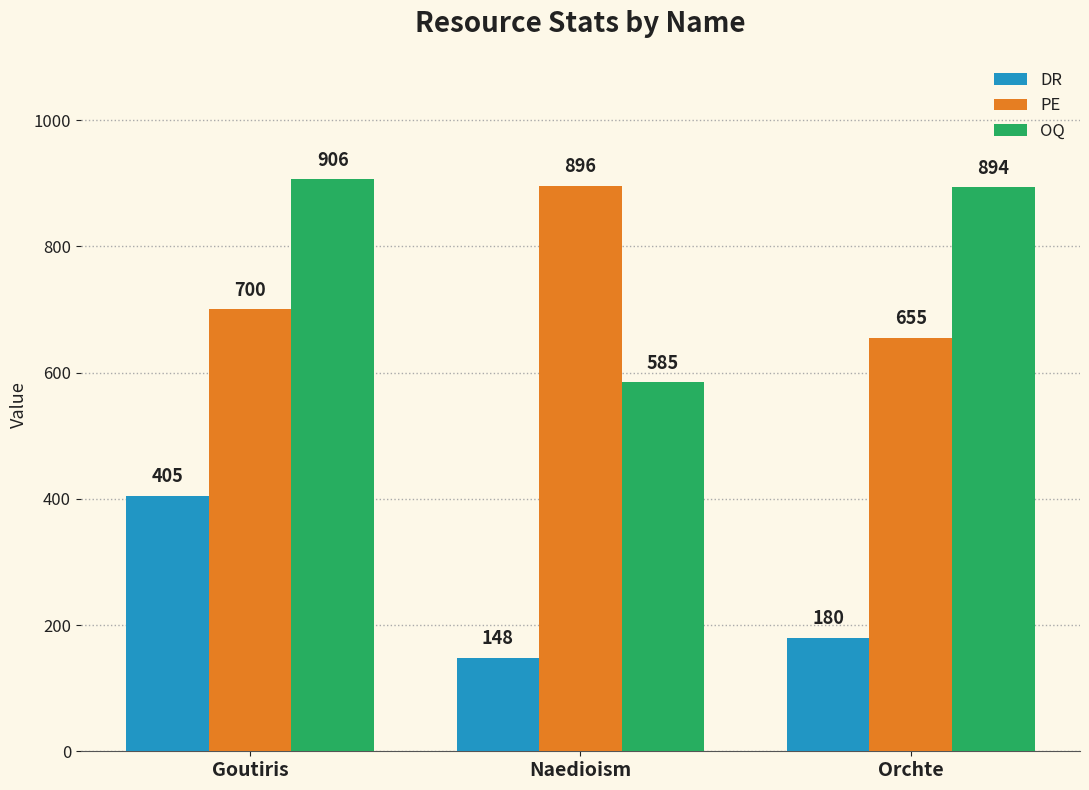

The OQ series shows 243 at Orchte. True or false?

False